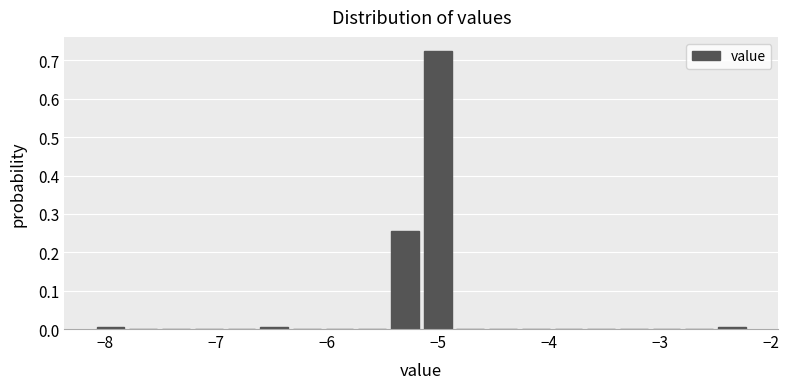

Read against the x-axis, roughly where is the centre of the tallest bar?

-5.0